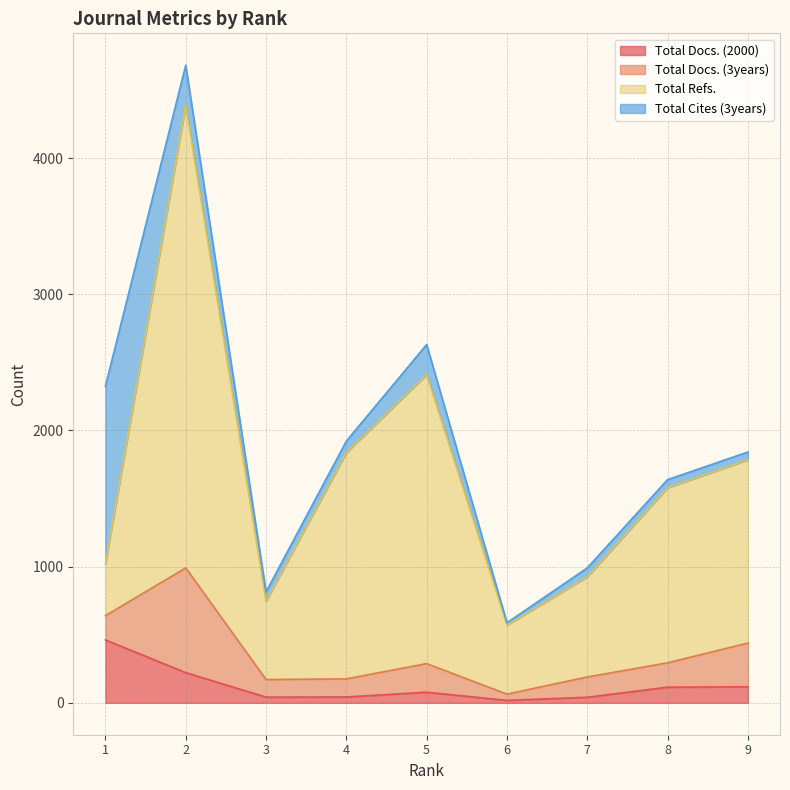

What is the value of the Total Refs. point at the 3rd from the left?

746